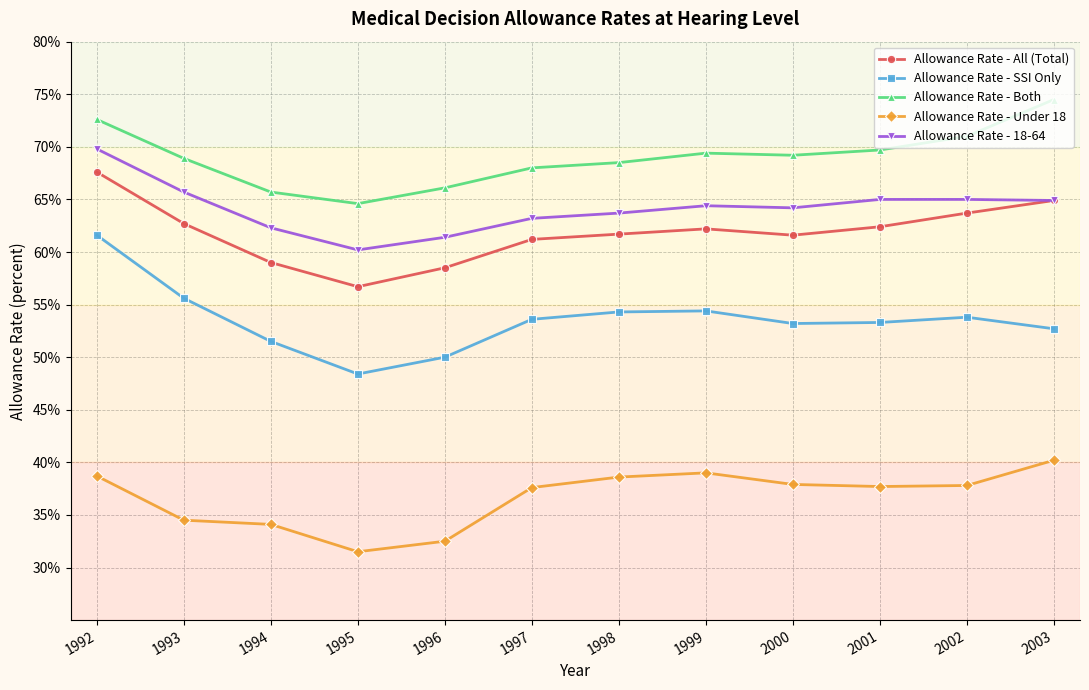

The value of Allowance Rate - Under 18 at 1997 is 62.8. True or false?

False